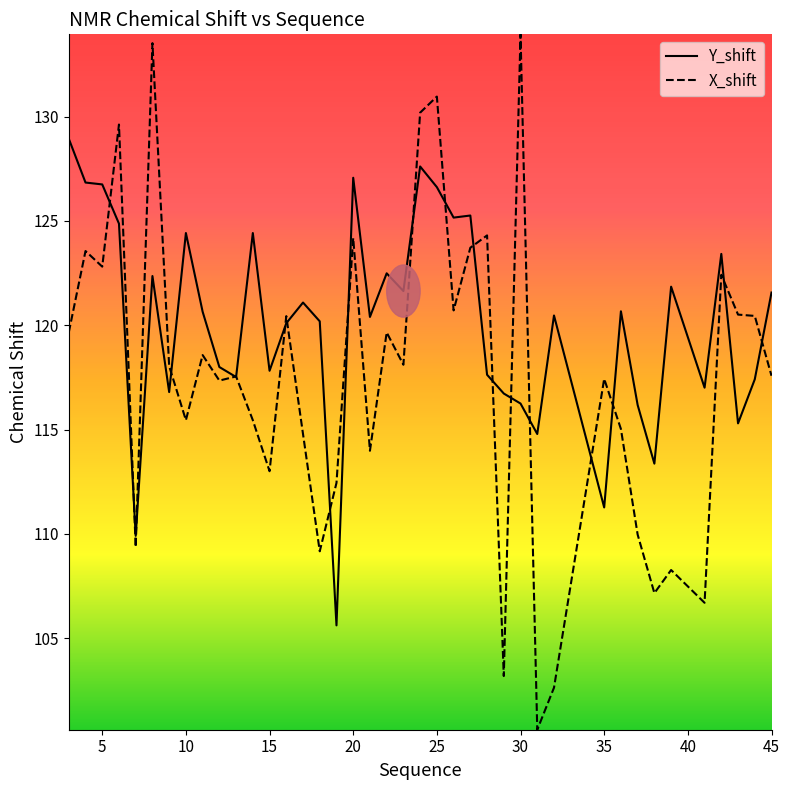

Rank the series by their average value, from highest to lowest.

Y_shift, X_shift